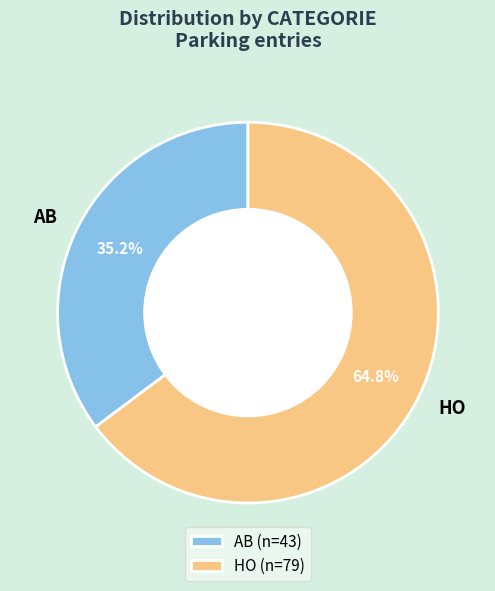

Which category has the smallest portion of the pie?

AB